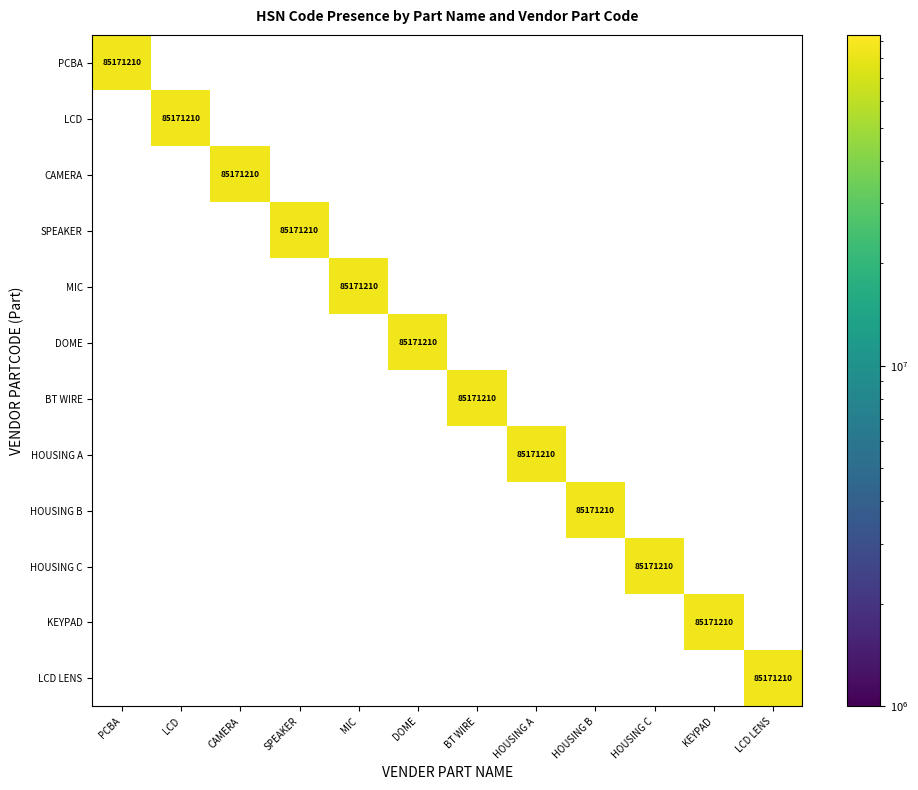

How many positive values does the LCD LENS series have?

1